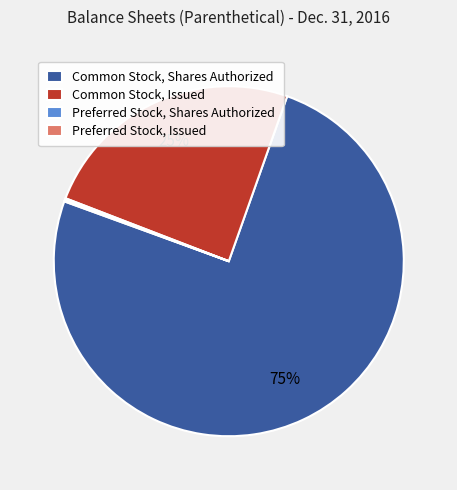

To the nearest percent, what is the difference between the largest and smallest slice percentages?

75%